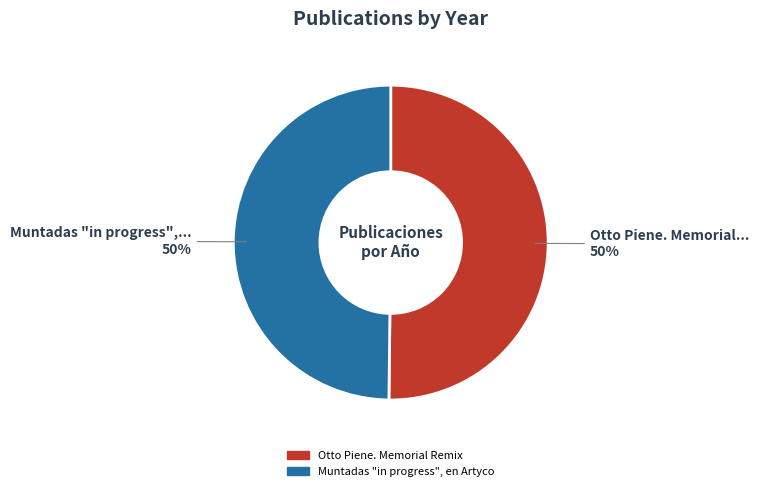

Do Otto Piene. Memorial Remix and Muntadas "in progress", en Artyco together represent more than half of the pie?

Yes